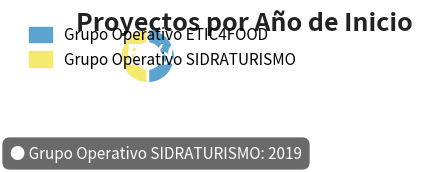

What is the ratio of the value at Grupo Operativo ETIC4FOOD to the value at Grupo Operativo SIDRATURISMO?

1.0